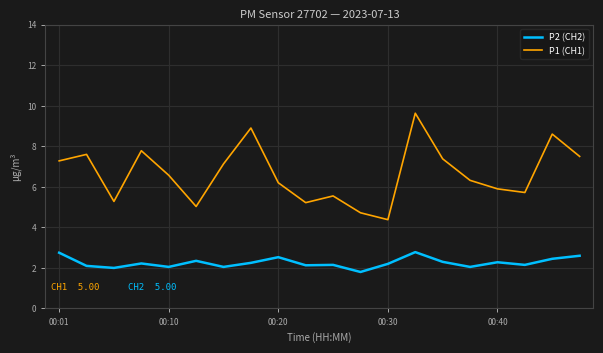

What is the highest value of the P1 (CH1) series?

9.6